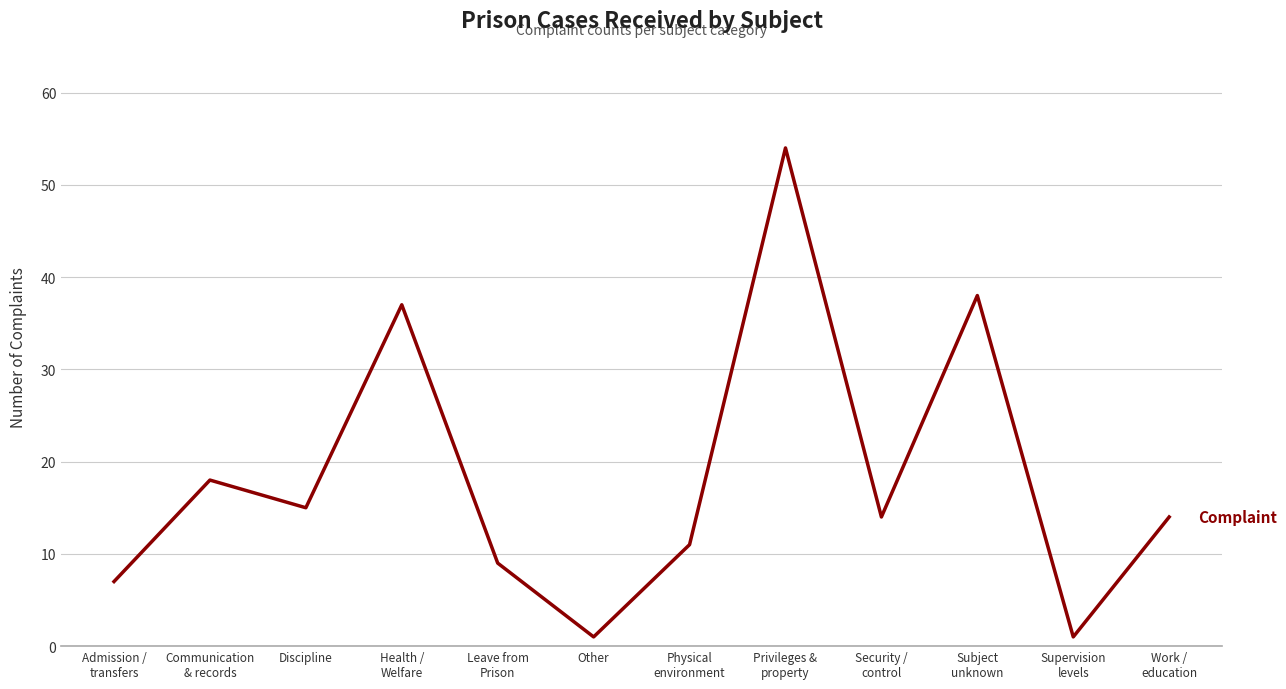

What is the smallest value displayed?

1